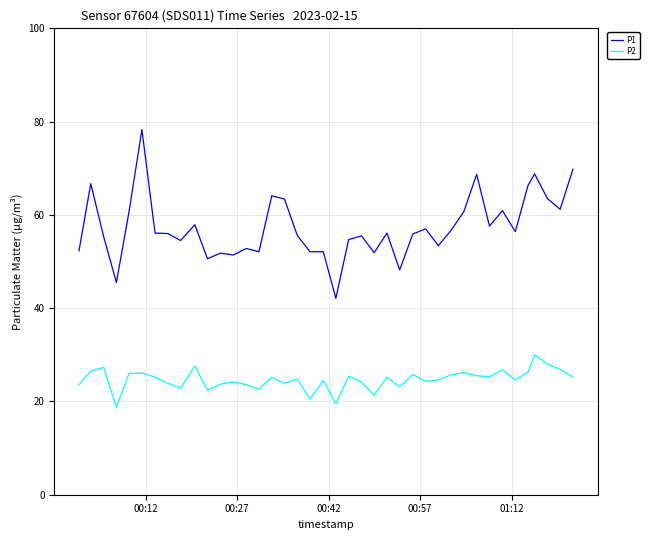

Which series has the largest total across all categories?

P1